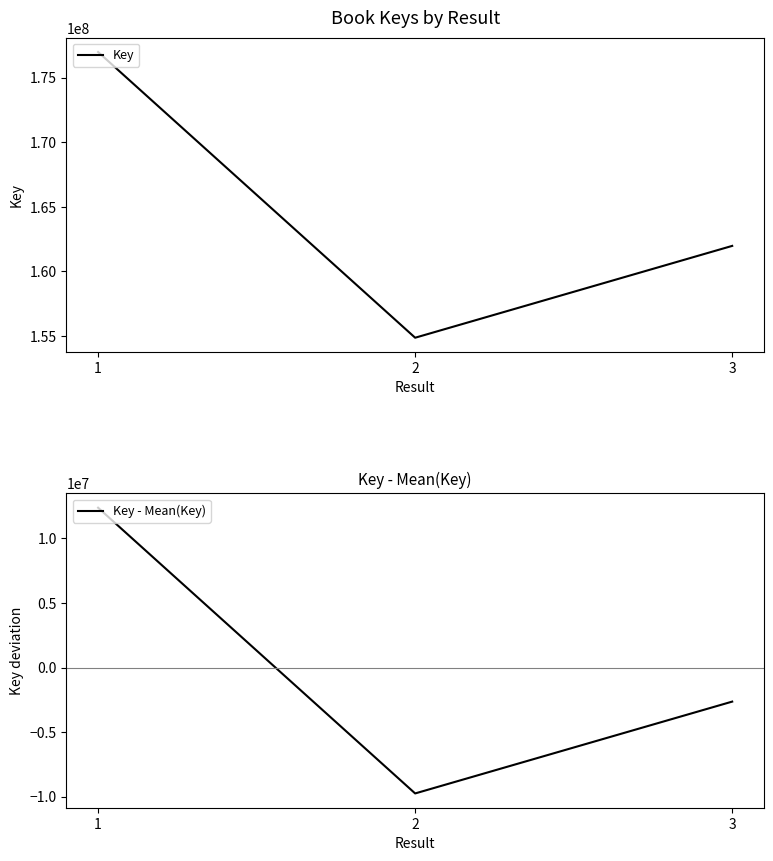

Which series changed the most between 1 and 2?

Key